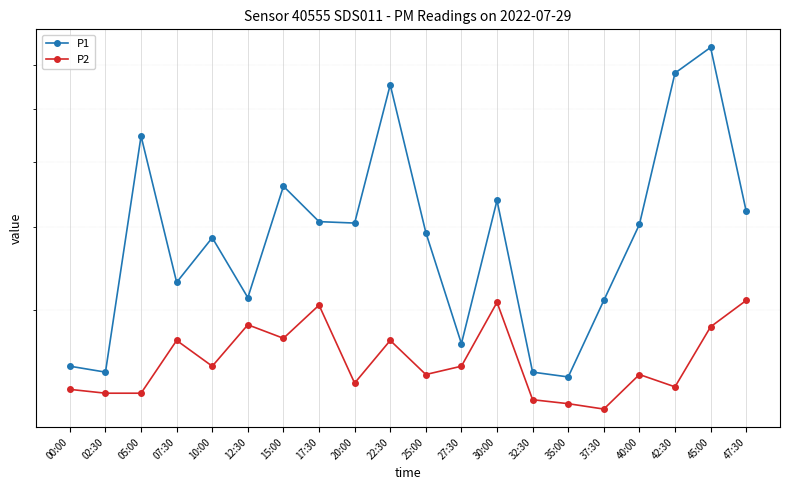

What is the average value of the P2 series?

2.5